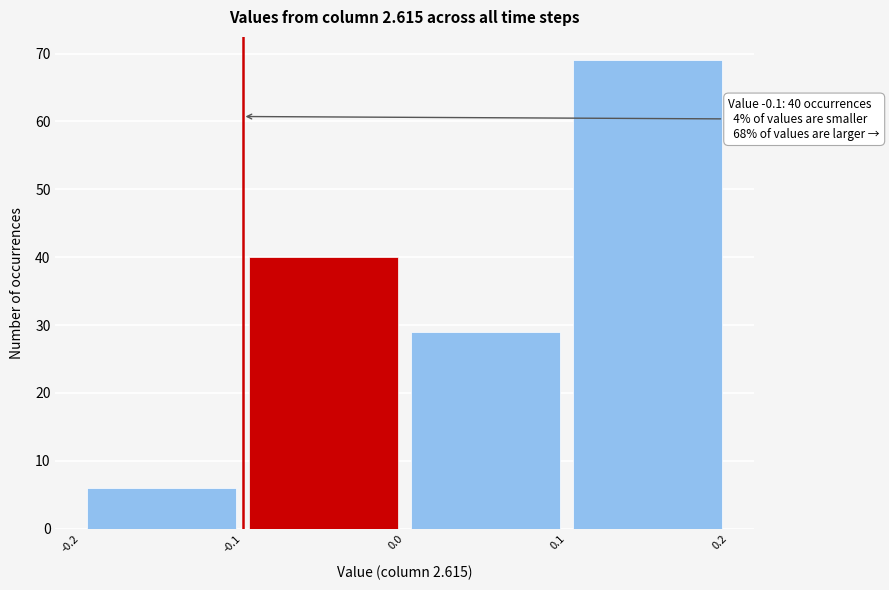

Over which range of the x-axis is the bar tallest?

0.1 to 0.2